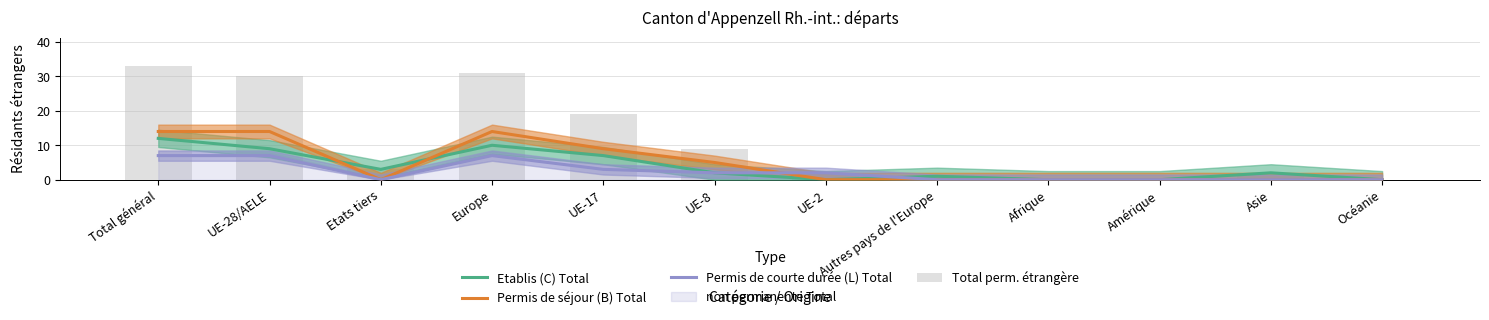

Reading right to left, what are all the values shown in this chart?

Etablis (C) Total: 0	2	0	0	1	0	2	7	10	3	9	12
Permis de séjour (B) Total: 0	0	0	0	0	0	5	9	14	0	14	14
Permis de courte durée (L) Total: 0	0	0	0	0	2	2	3	7	0	7	7
Total perm. étrangère: 0	2	0	0	1	2	9	19	31	3	30	33